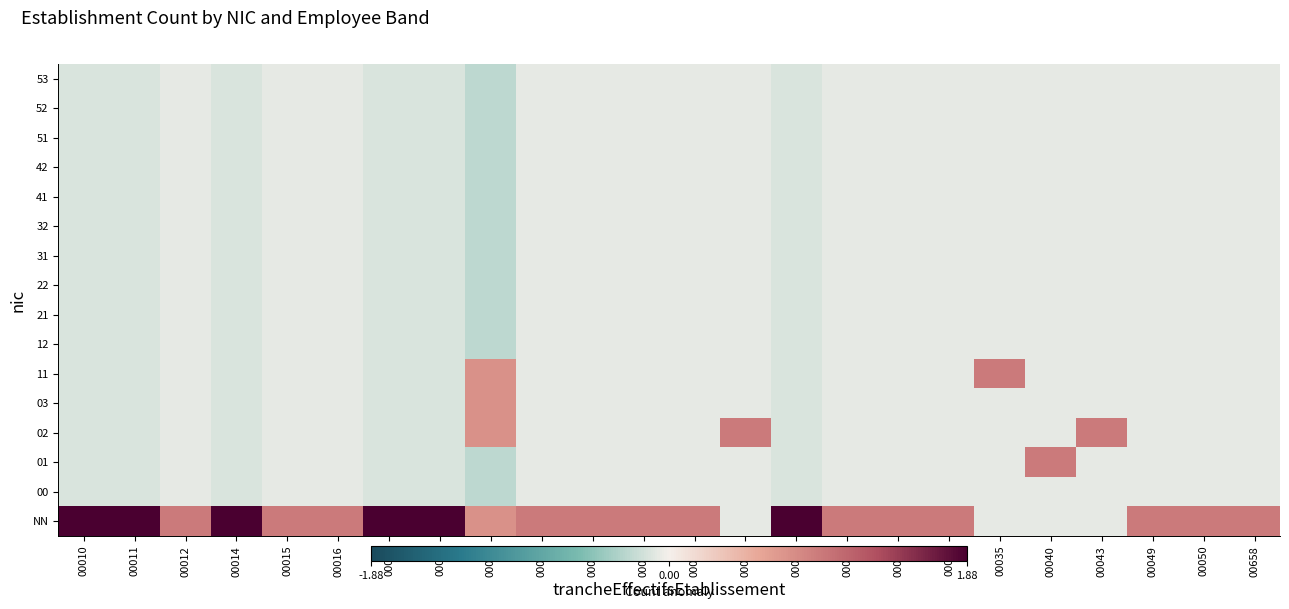

At which category is the sum across all series the highest?

00010